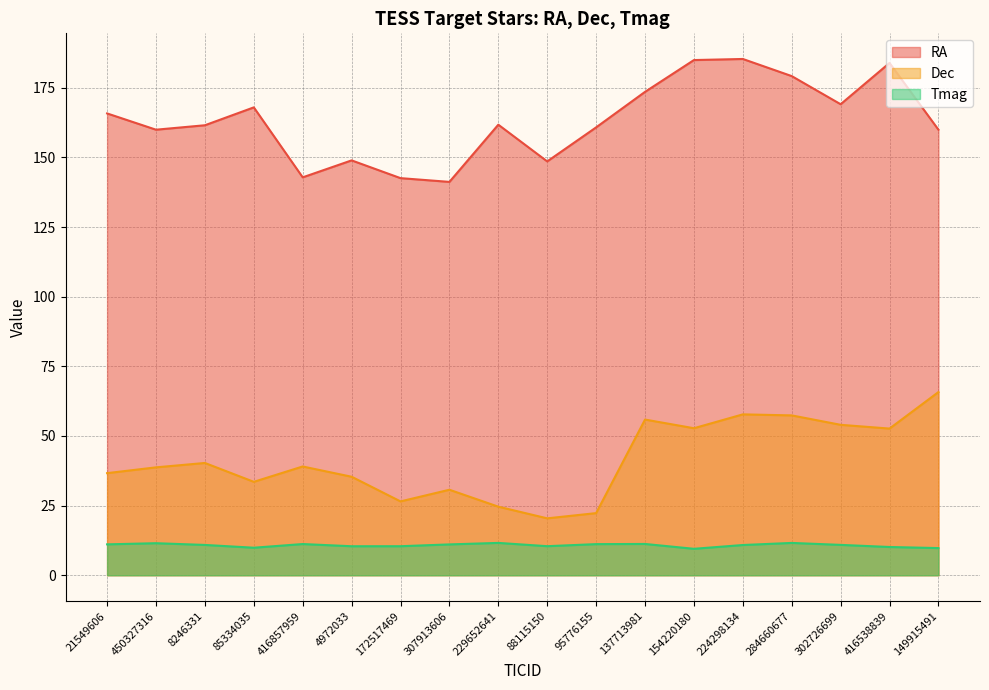

Does the chart have visible grid lines?

Yes